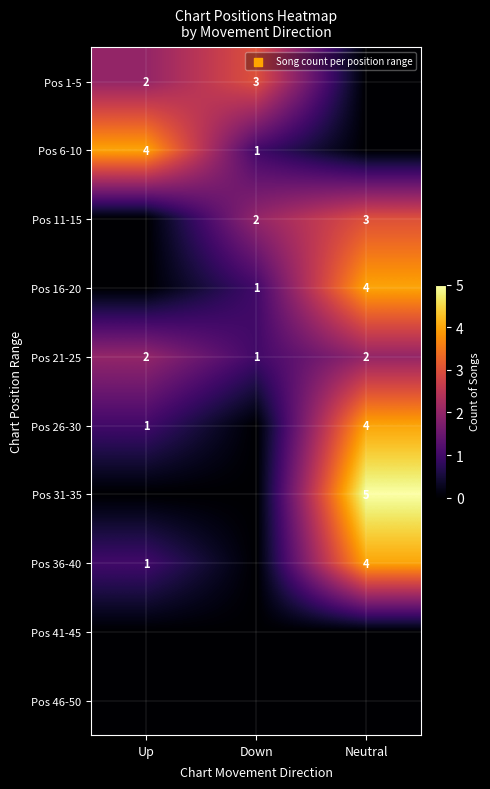

Between Up and Down, which is larger?

Down